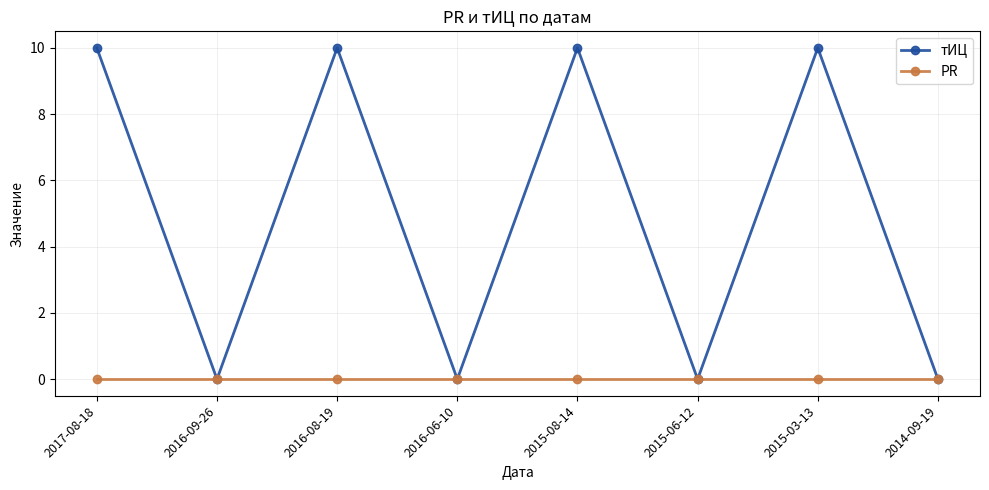

What is the highest value of the тИЦ series?

10